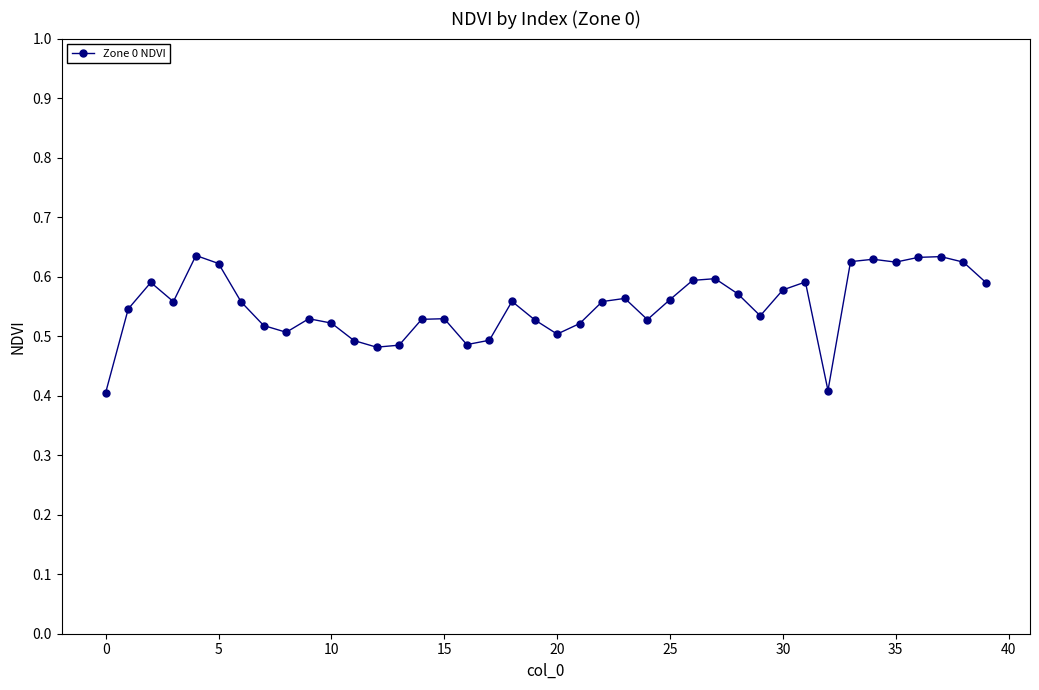

Count the values in the range 0 to 1.

40